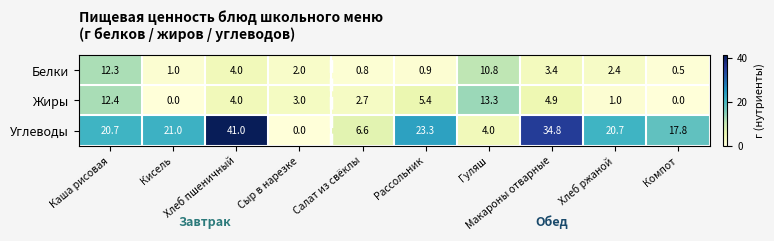

What is the difference between the second highest and second lowest values in the Жиры series?

12.4